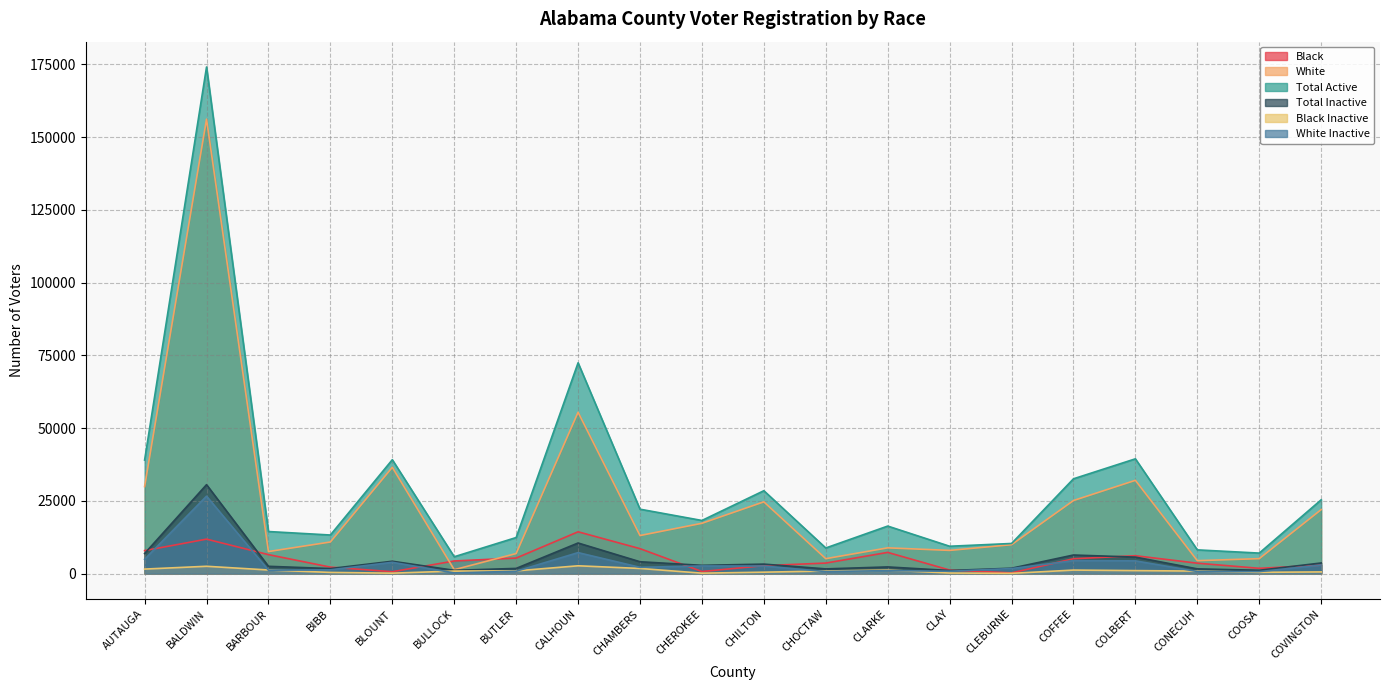

What value does the White Inactive series have at BARBOUR, to the nearest 10?

1160